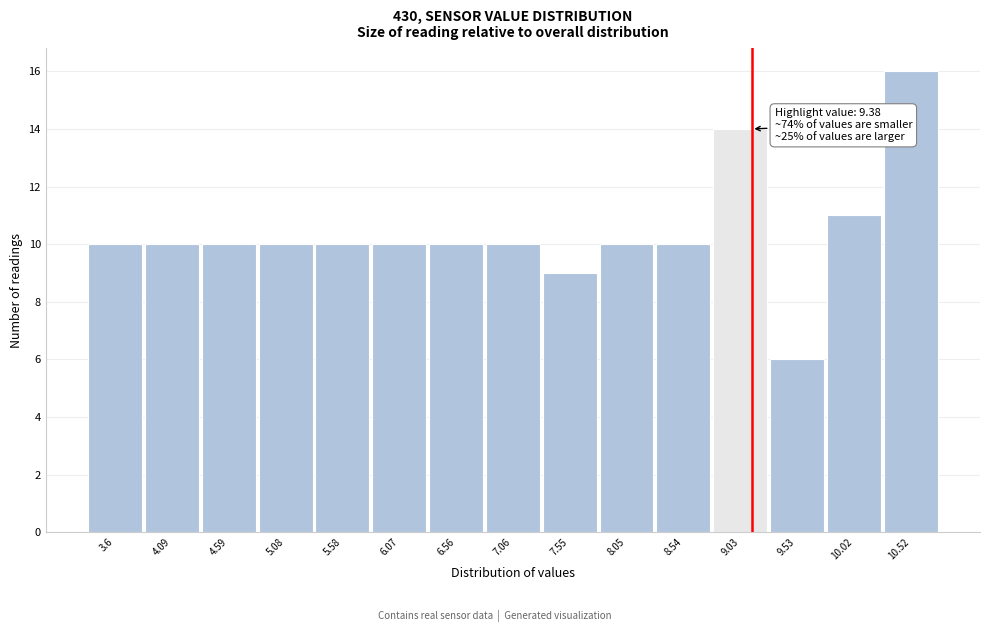

Reading left to right, list all the values displayed in this chart.

10	10	10	10	10	10	10	10	9	10	10	14	6	11	16